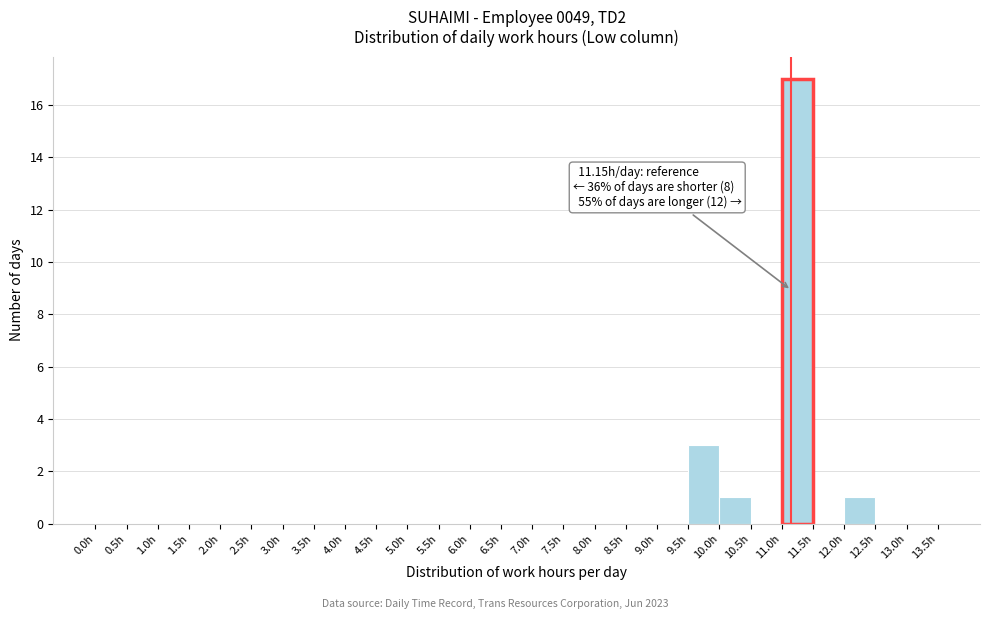

Over which range of the x-axis is the bar tallest?

11.0 to 11.5